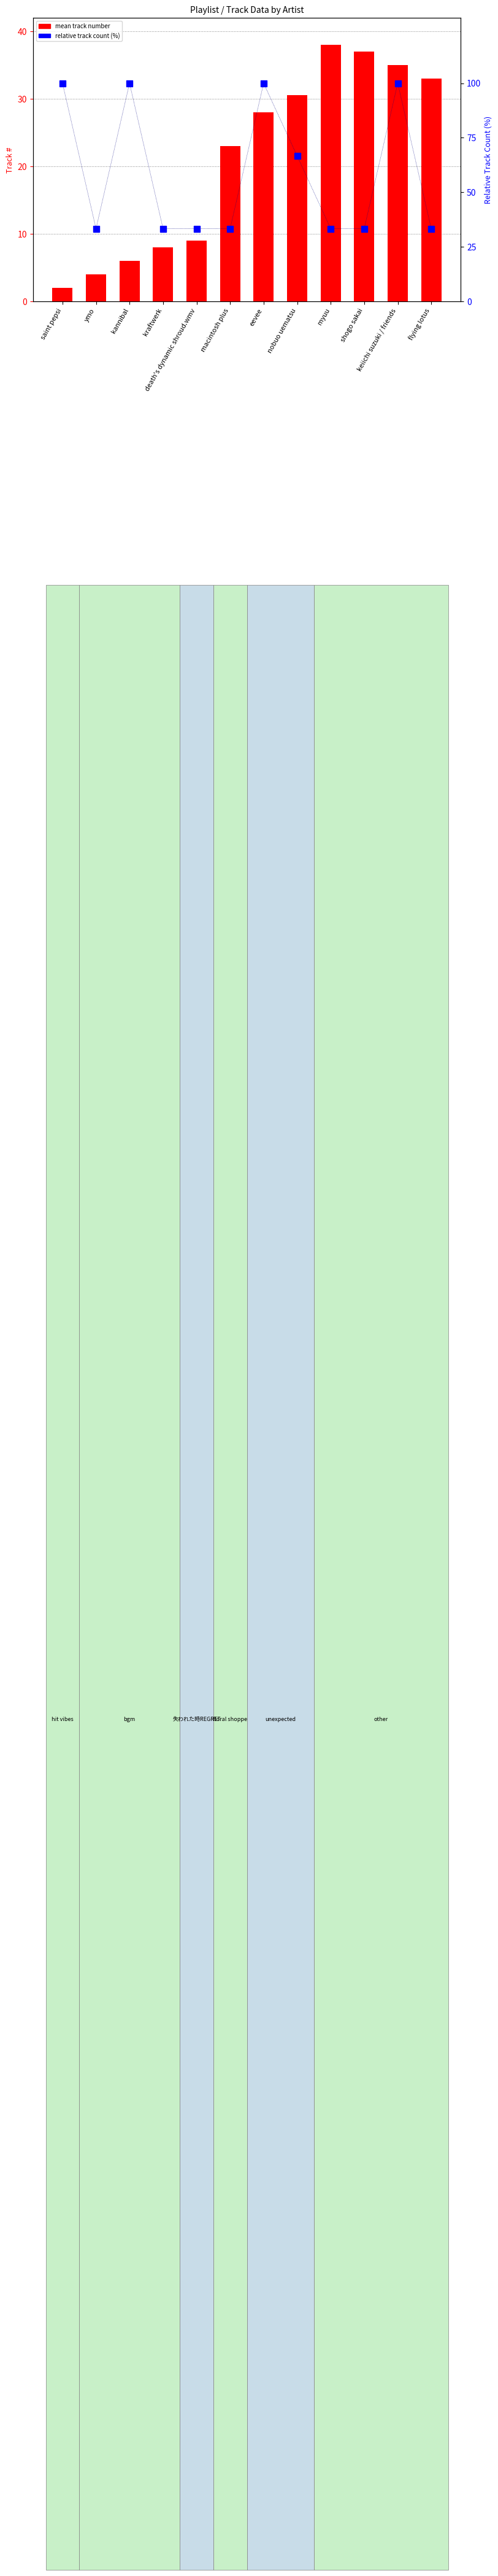

True or false: mean track number has a value of 2.0 at saint pepsi.

True